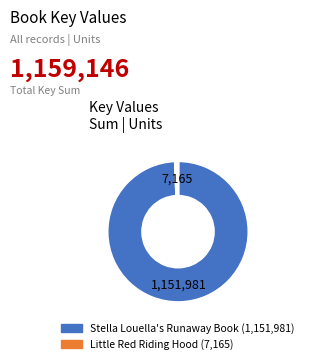

Count the number of slices in the pie.

2